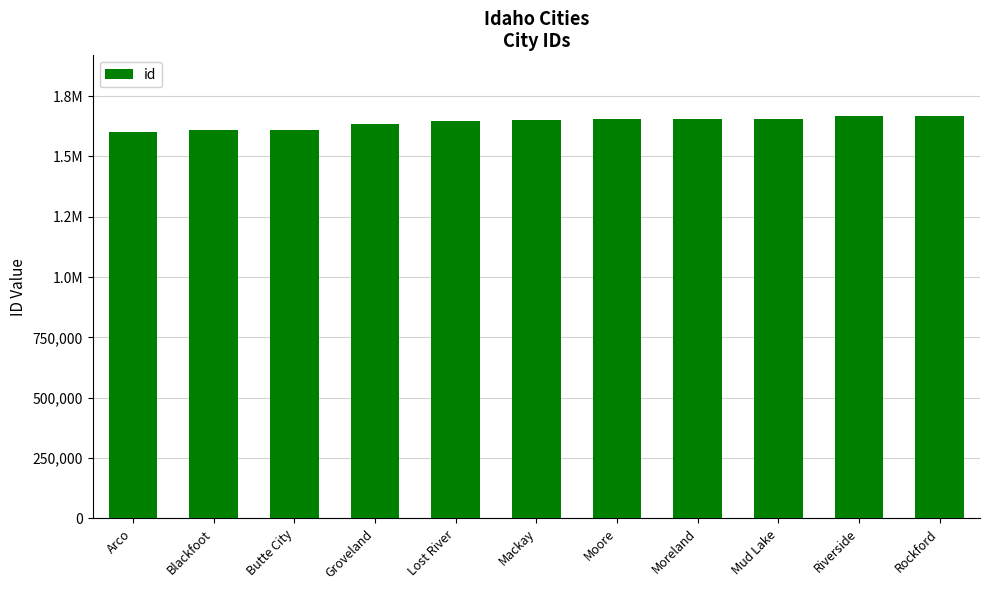

What is the average value?

1641353